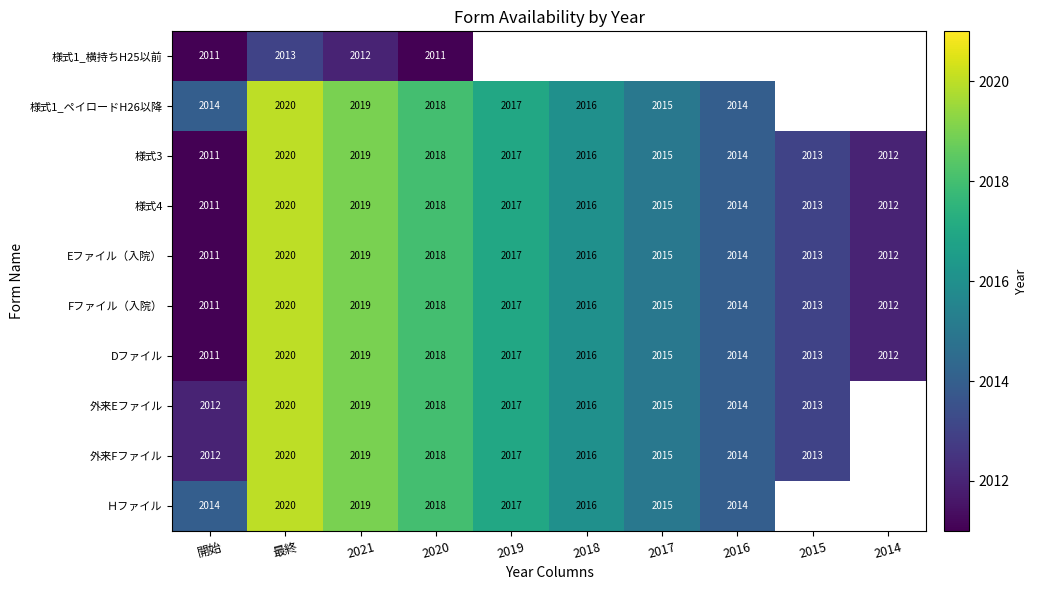

At which label does Eファイル（入院） reach its minimum?

開始